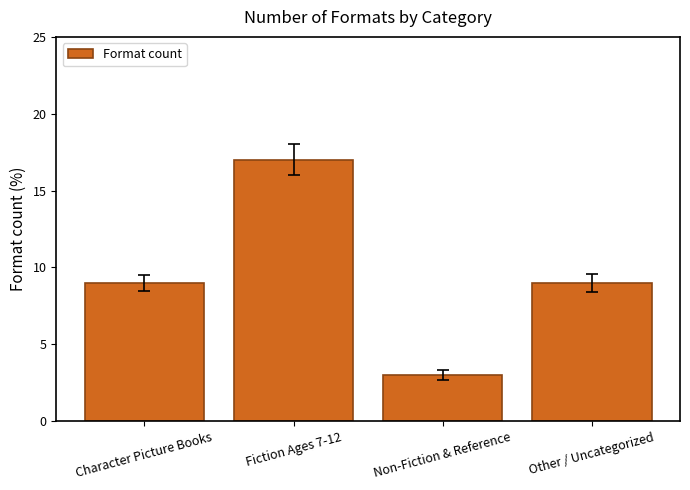

What is the sum of the values at Fiction Ages 7-12 and Non-Fiction & Reference?

20